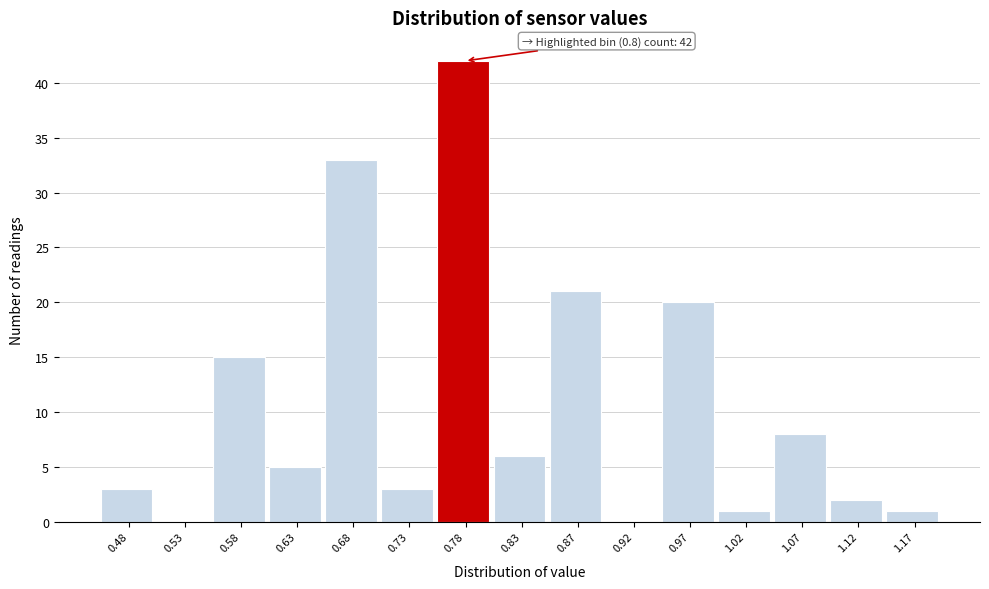

Reading left to right, transcribe all the data shown in this chart.

0.48=3	0.53=0	0.58=15	0.63=5	0.68=33	0.73=3	0.78=42	0.83=6	0.87=21	0.92=0	0.97=20	1.02=1	1.07=8	1.12=2	1.17=1